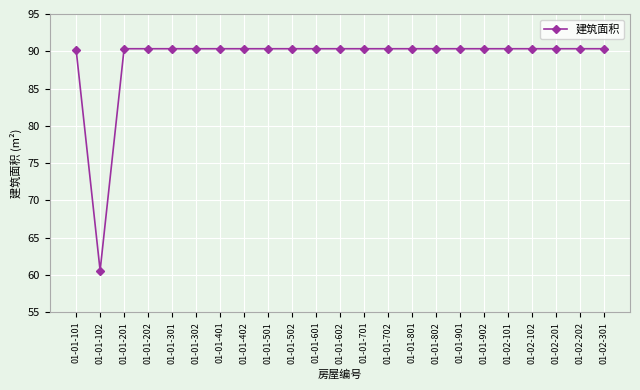

How many series are shown in this chart?

1